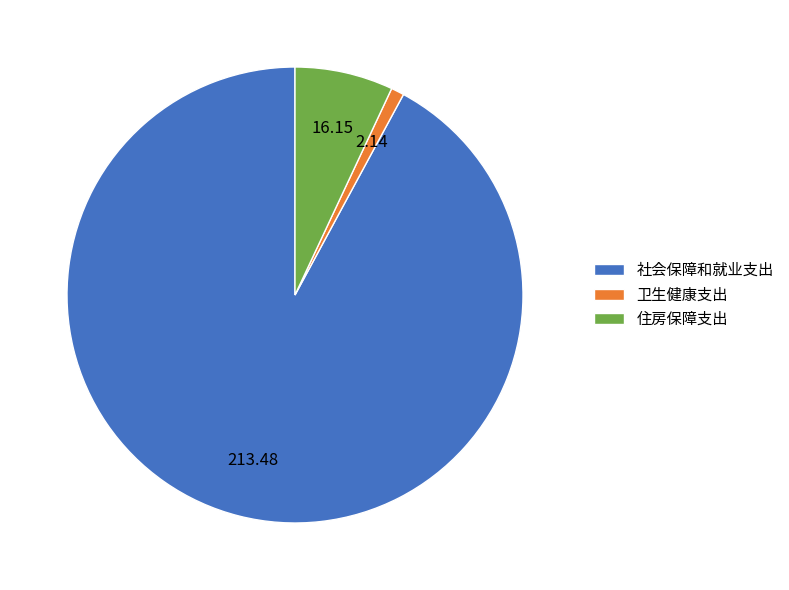

What is the majority slice?

社会保障和就业支出